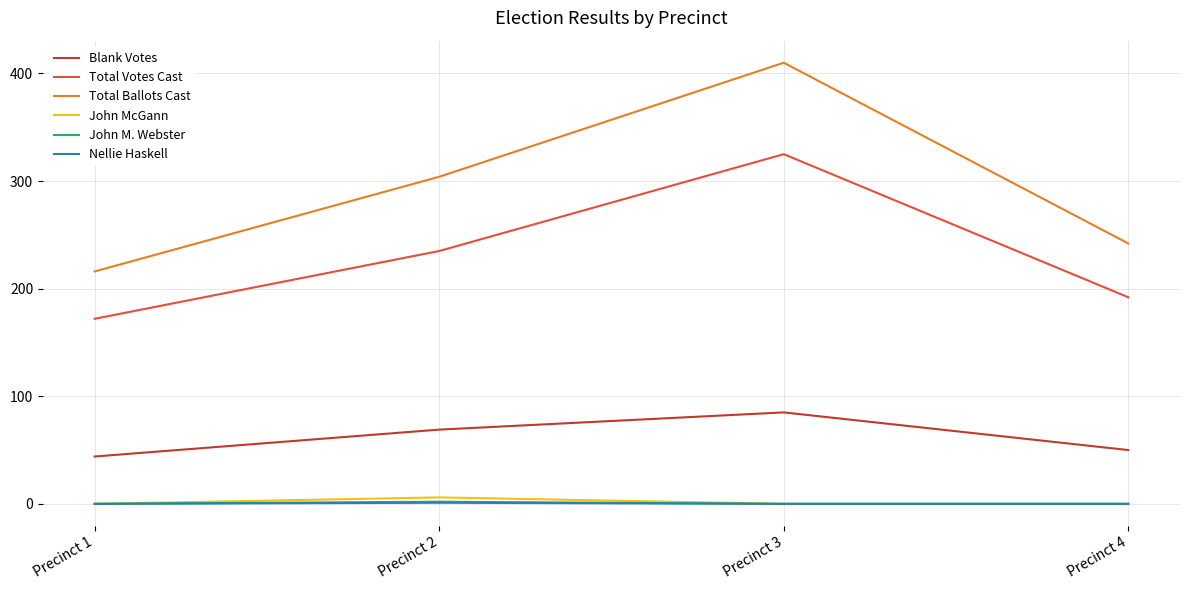

True or false: Nellie Haskell and Total Ballots Cast cross at least once.

False